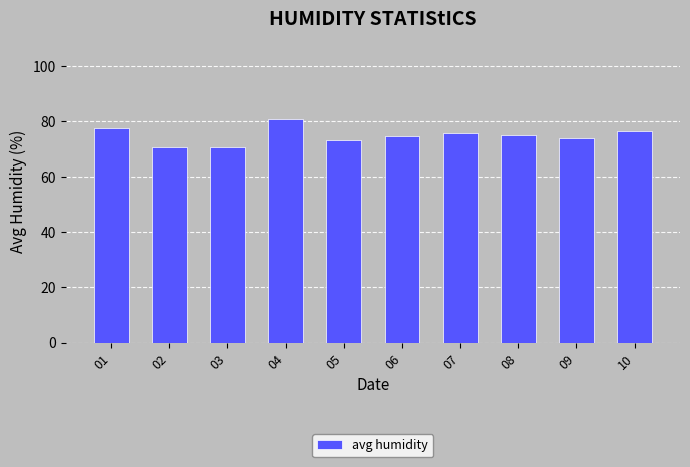

What is the change in value from 03 to 10?

+6.0